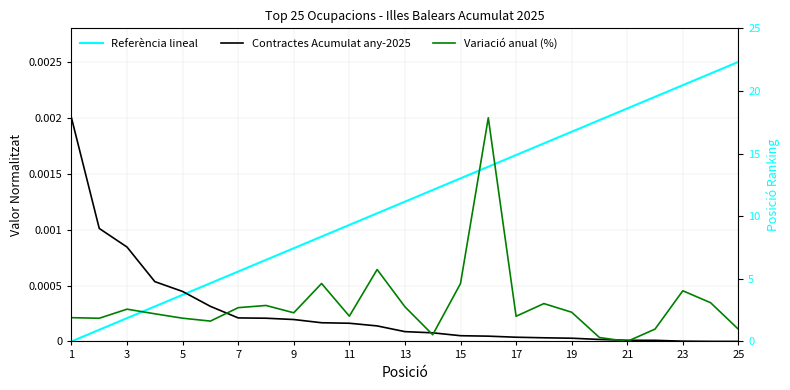

The Contractes Acumulat any-2025 series shows 0.0 at 5. True or false?

False